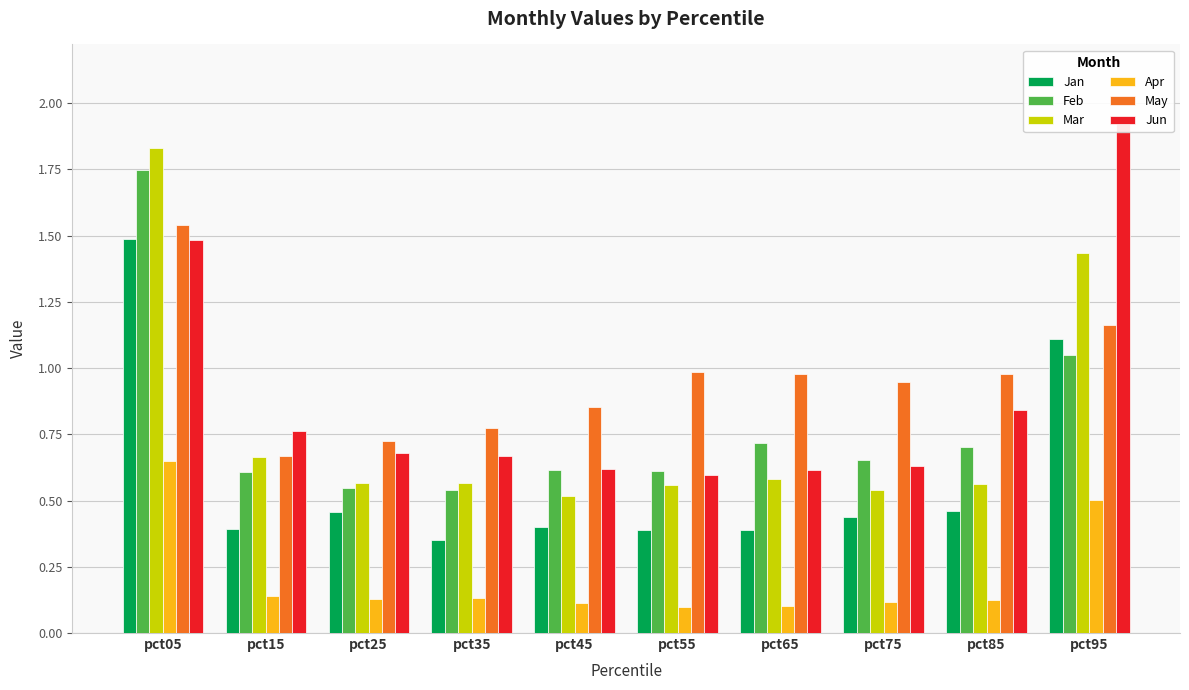

Reading right to left, extract all data points from this chart.

Jan: pct95=1.1	pct85=0.5	pct75=0.4	pct65=0.4	pct55=0.4	pct45=0.4	pct35=0.4	pct25=0.5	pct15=0.4	pct05=1.5
Feb: pct95=1.0	pct85=0.7	pct75=0.7	pct65=0.7	pct55=0.6	pct45=0.6	pct35=0.5	pct25=0.5	pct15=0.6	pct05=1.7
Mar: pct95=1.4	pct85=0.6	pct75=0.5	pct65=0.6	pct55=0.6	pct45=0.5	pct35=0.6	pct25=0.6	pct15=0.7	pct05=1.8
Apr: pct95=0.5	pct85=0.1	pct75=0.1	pct65=0.1	pct55=0.1	pct45=0.1	pct35=0.1	pct25=0.1	pct15=0.1	pct05=0.6
May: pct95=1.2	pct85=1.0	pct75=0.9	pct65=1.0	pct55=1.0	pct45=0.9	pct35=0.8	pct25=0.7	pct15=0.7	pct05=1.5
Jun: pct95=1.9	pct85=0.8	pct75=0.6	pct65=0.6	pct55=0.6	pct45=0.6	pct35=0.7	pct25=0.7	pct15=0.8	pct05=1.5